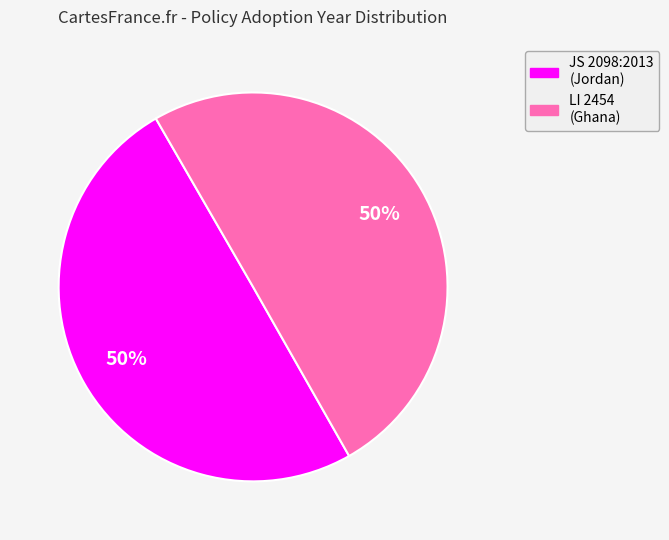

True or false: JS 2098:2013 (Jordan) accounts for 50% of the total.

True